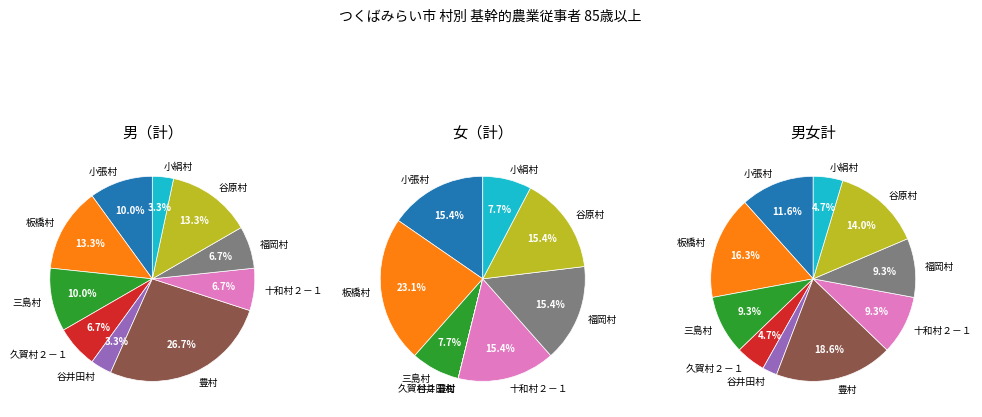

What percentage is the 板橋村 slice, to the nearest percent?

16%